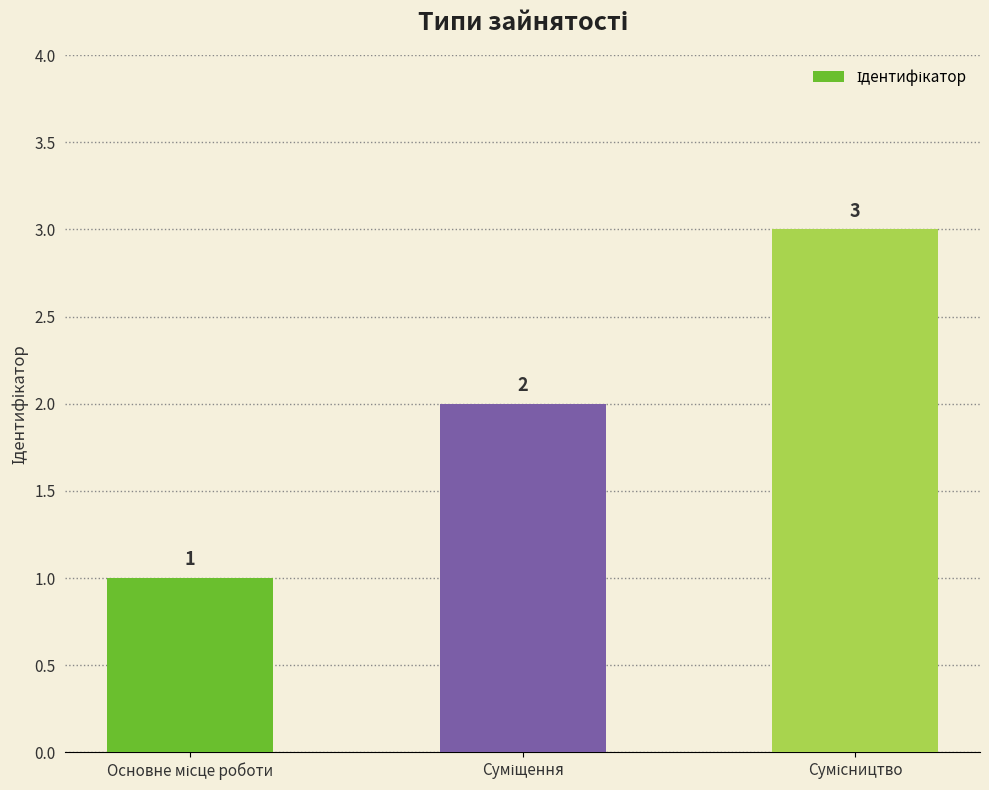

How many values are between 1 and 3?

3